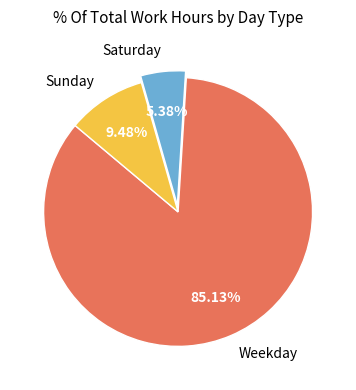

Which slice is the smallest?

Saturday